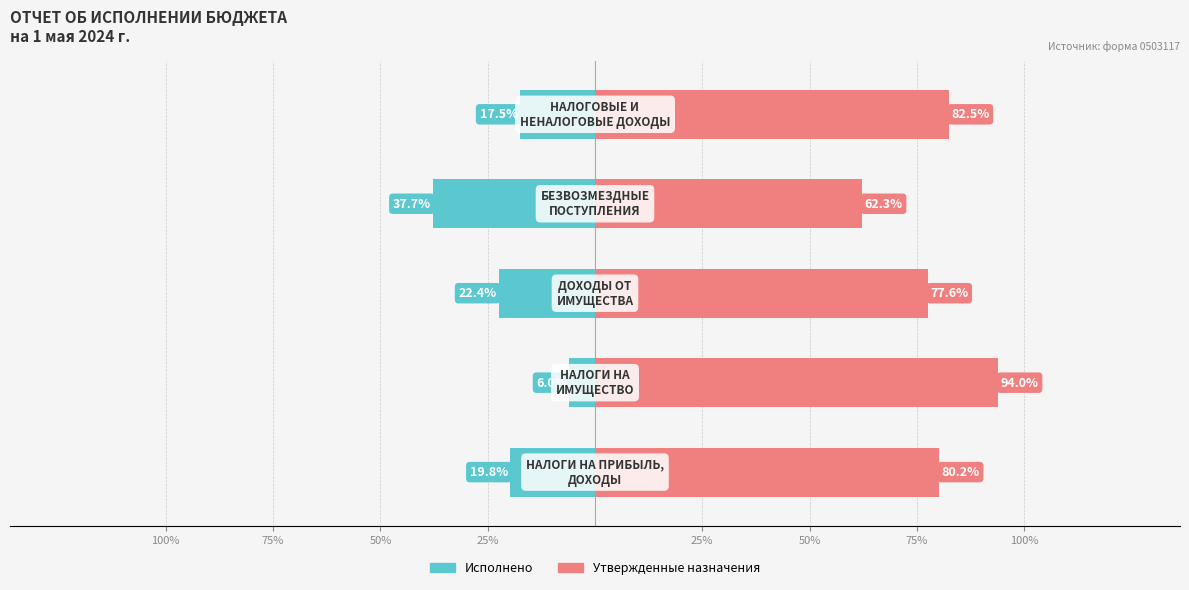

Which series has the largest range (max minus min)?

Утвержденные назначения